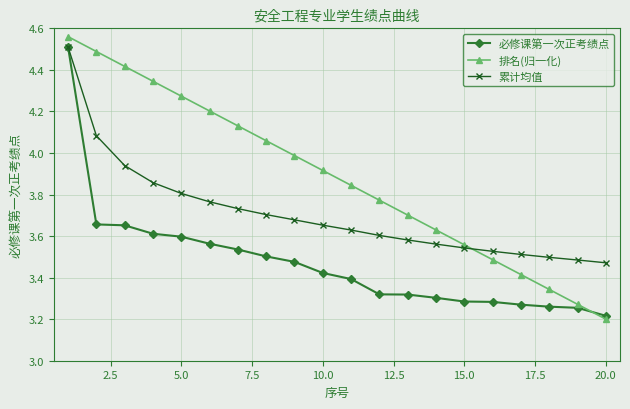

How many data points does each series have?

20